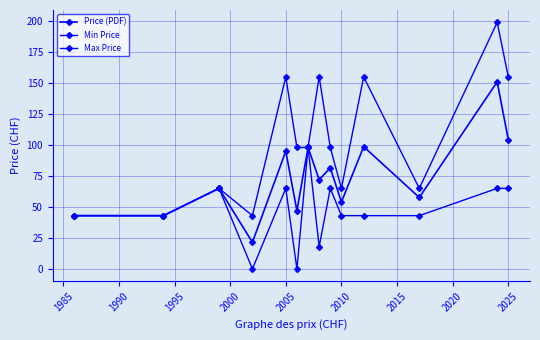

What is the maximum value shown in the chart?

199.0